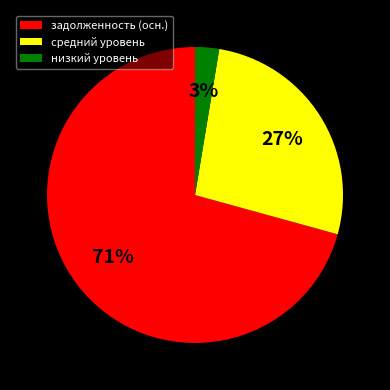

Which slice is the largest?

задолженность (осн.)